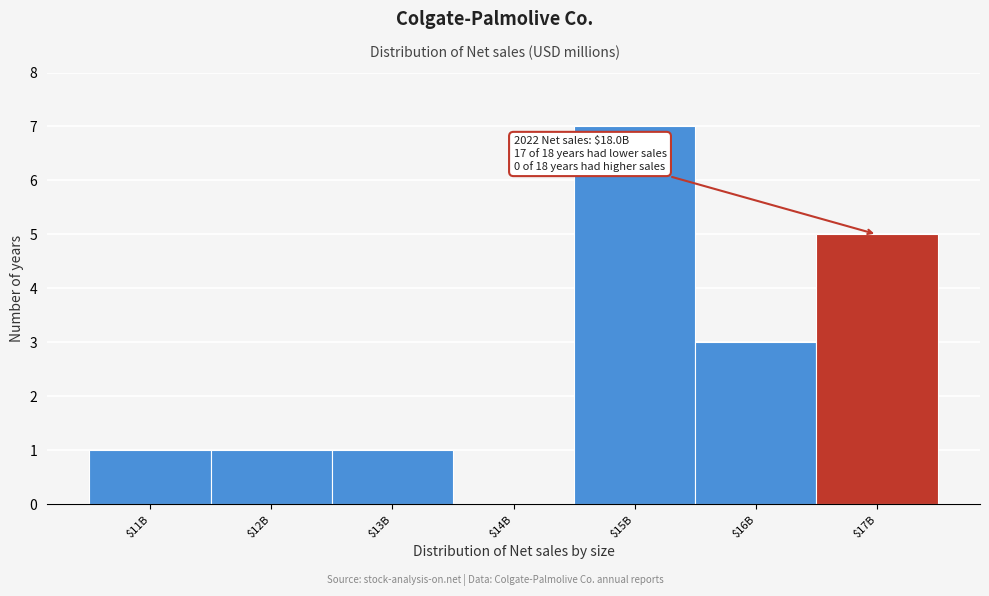

At which category does the chart reach its peak across all series?

$15B